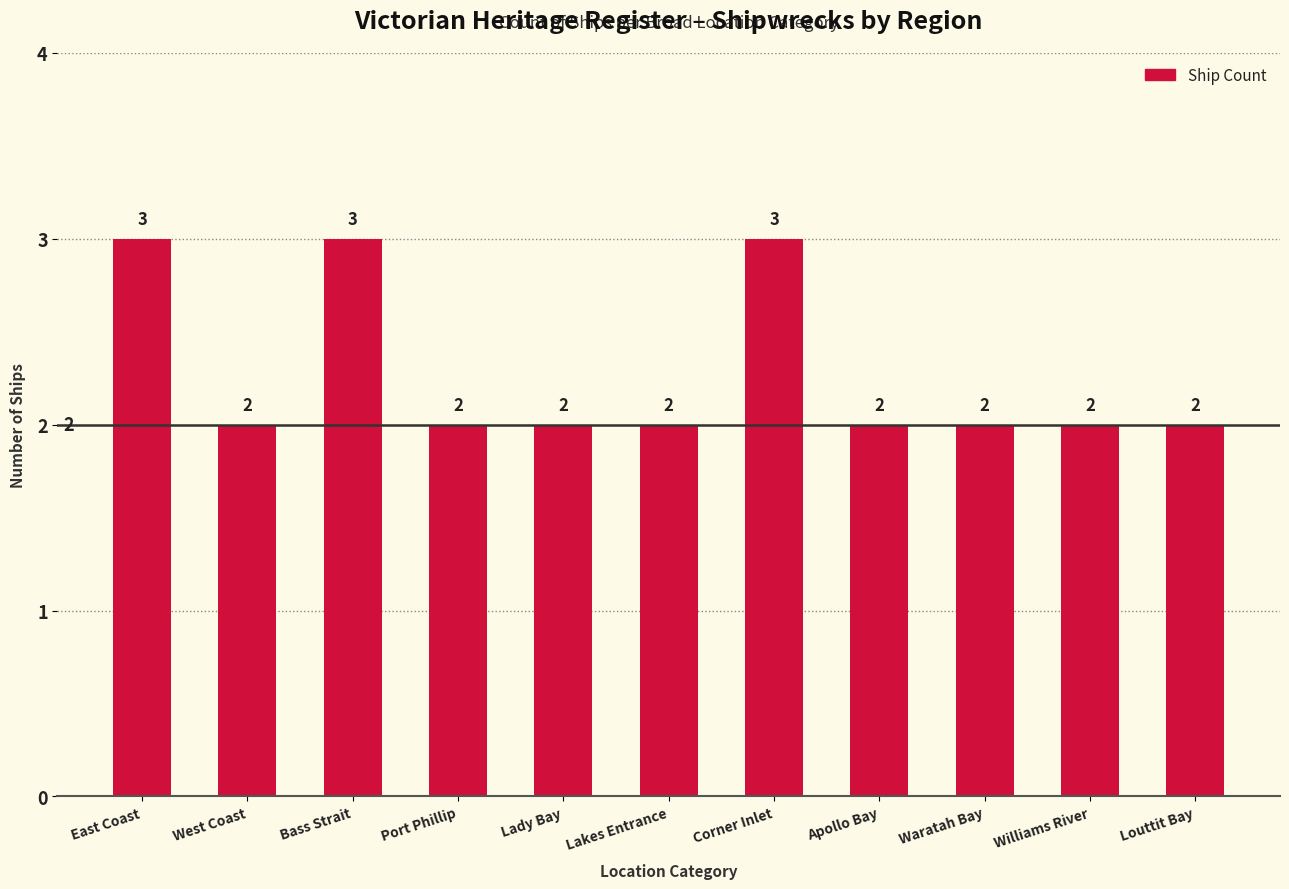

What is the maximum value shown in the chart?

3